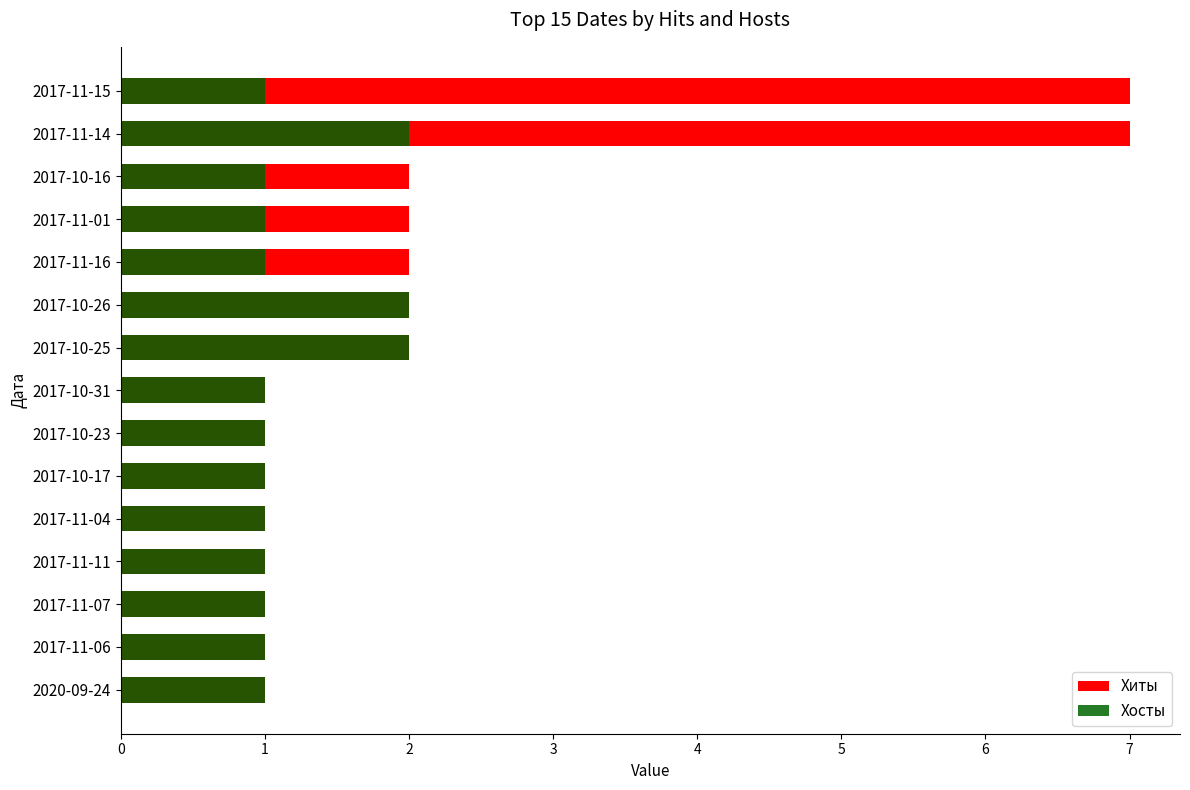

Count the number of categories in the chart.

15